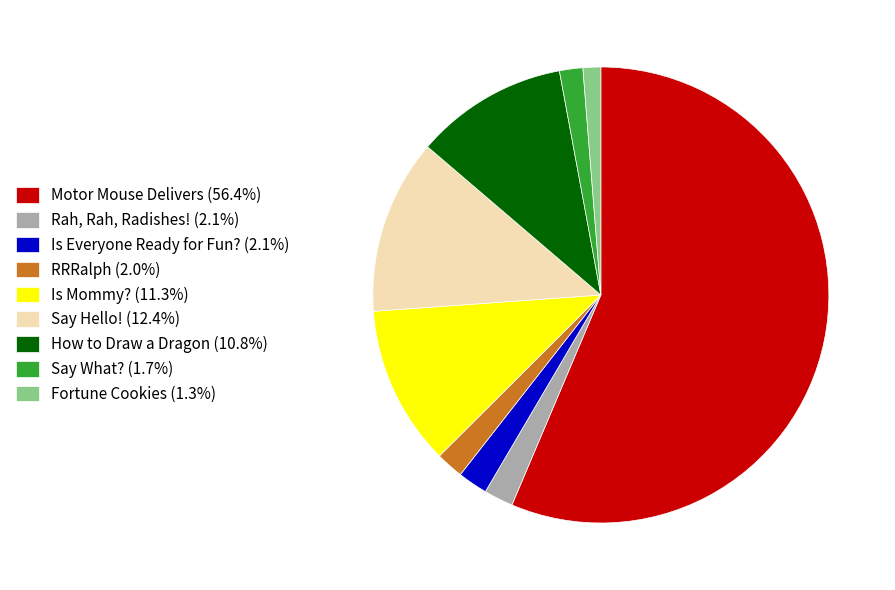

Combined, do Fortune Cookies (1.3%) and Say Hello! (12.4%) account for over 50%?

No